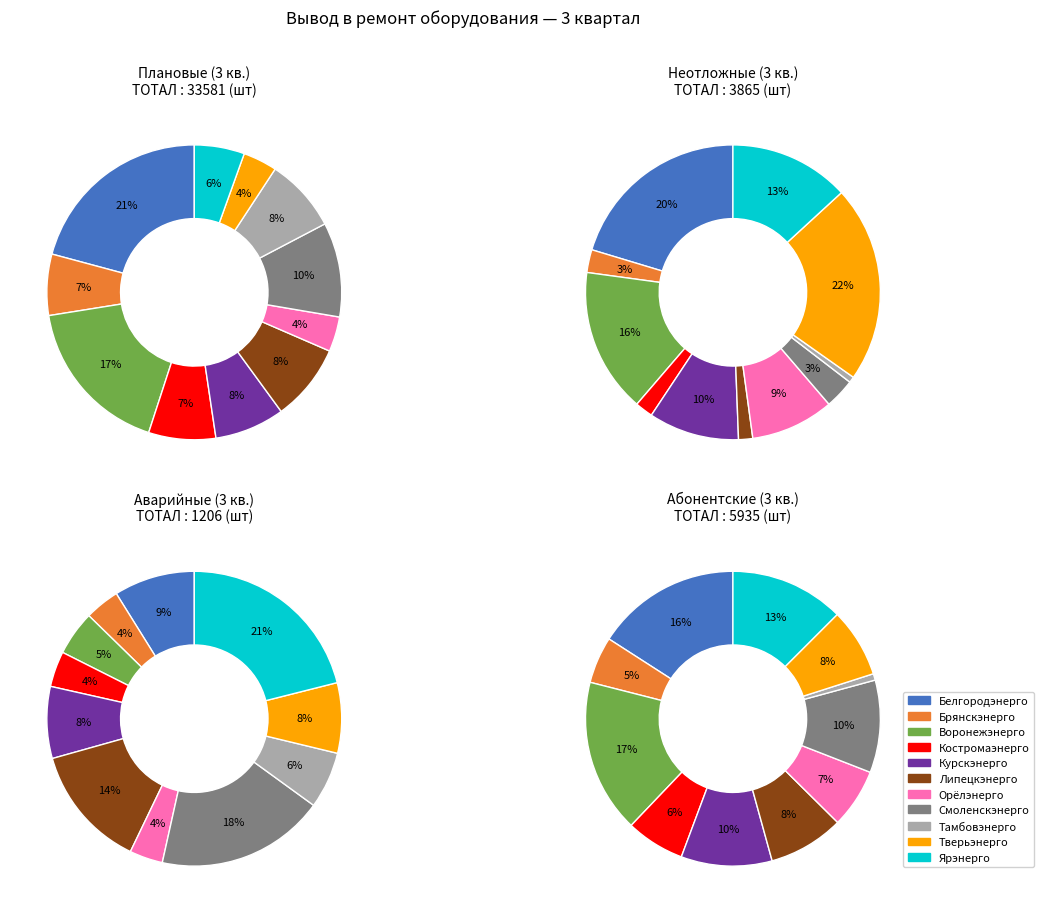

What is the largest slice in the pie chart?

Белгородэнерго